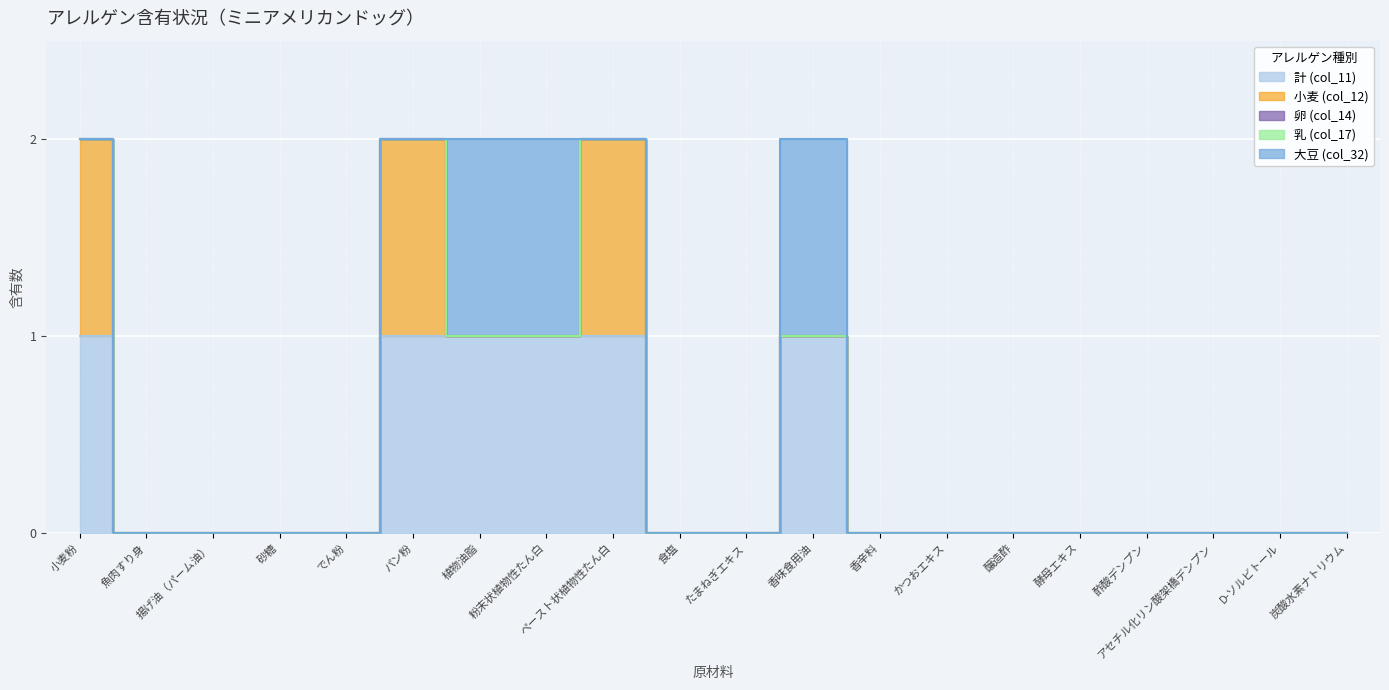

Which series has the largest total across all categories?

計 (col_11)